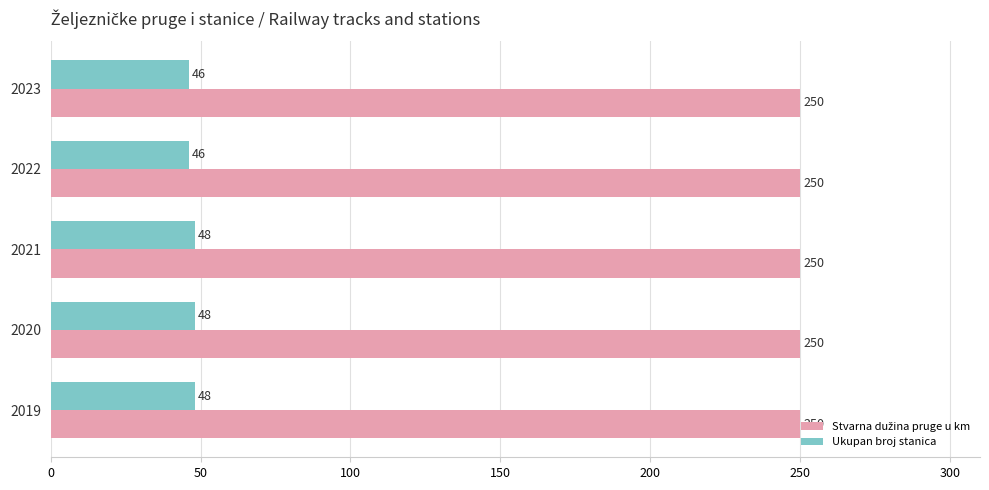

True or false: Ukupan broj stanica has a value of 48 at 2021.

True